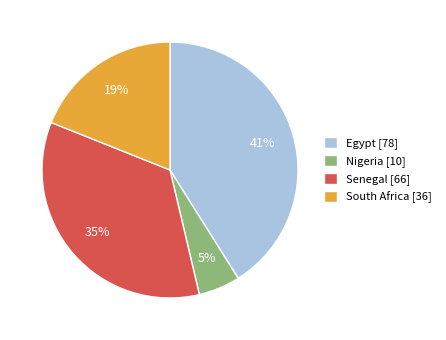

To the nearest percent, what is the average slice percentage?

25%